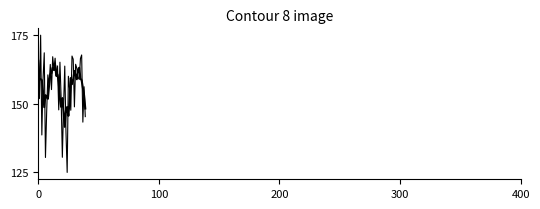

What is the greatest value displayed?

220663.0